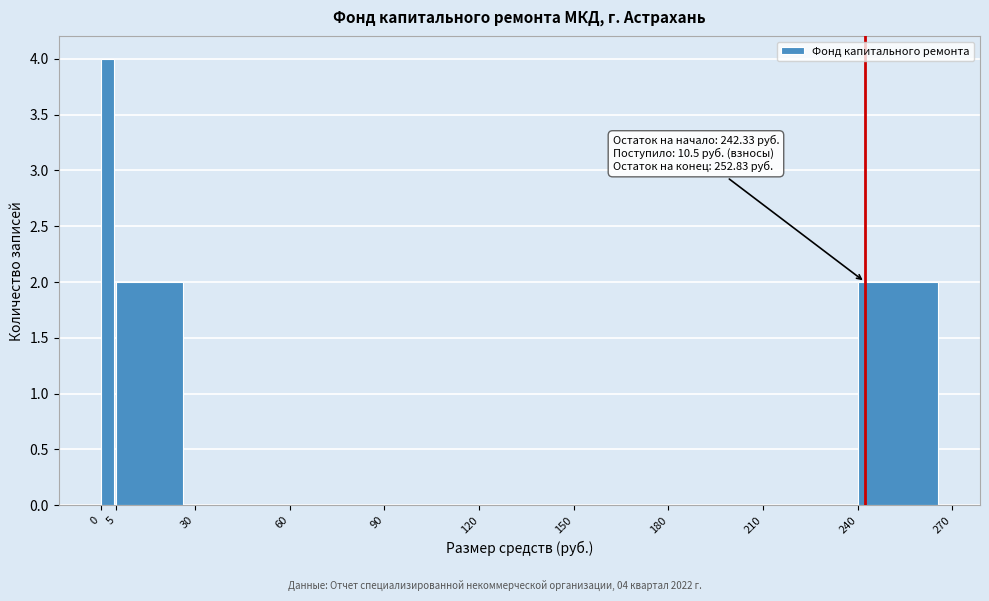

Which range on the x-axis has the tallest bar?

0 to 5